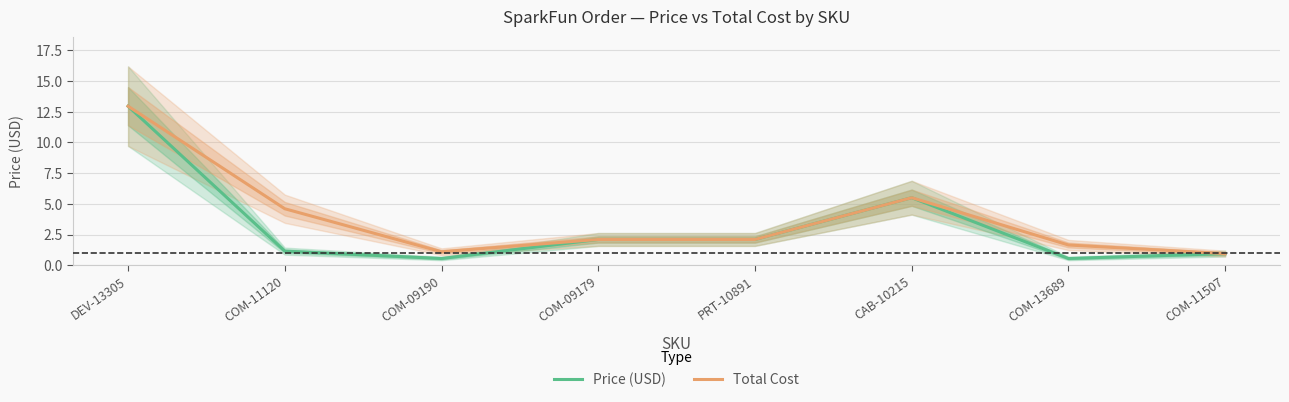

At which label is Total Cost closest to 6?

CAB-10215